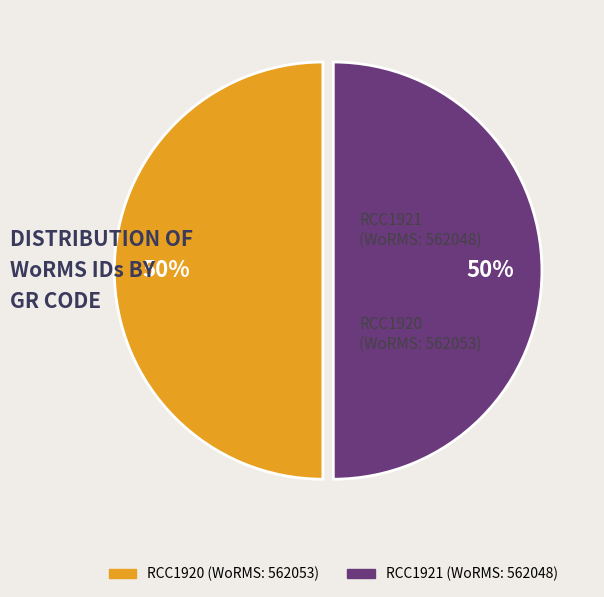

To the nearest percent, what is the combined percentage of RCC1921 and RCC1920?

100%